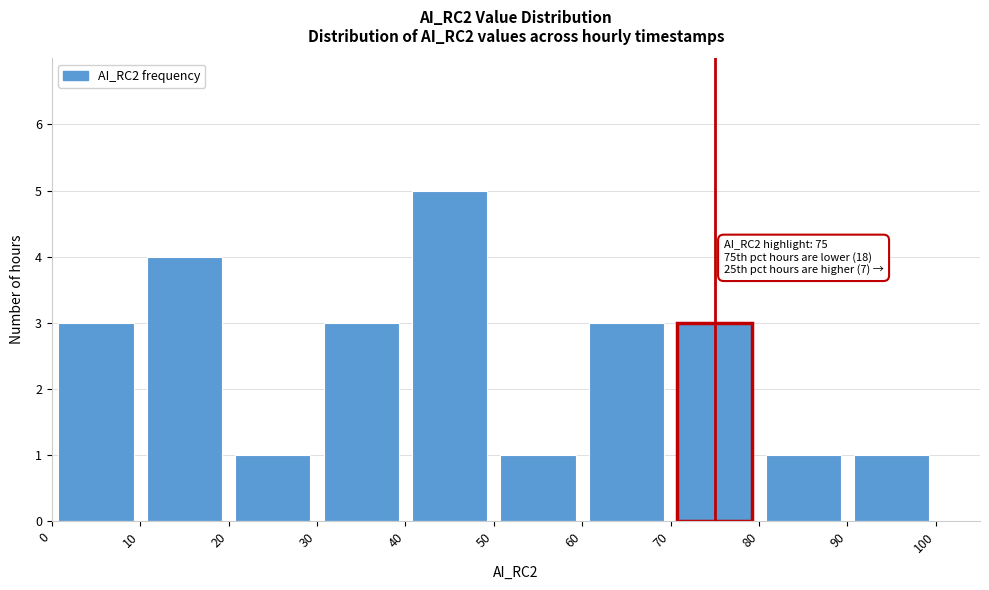

Which range on the x-axis has the tallest bar?

40 to 50